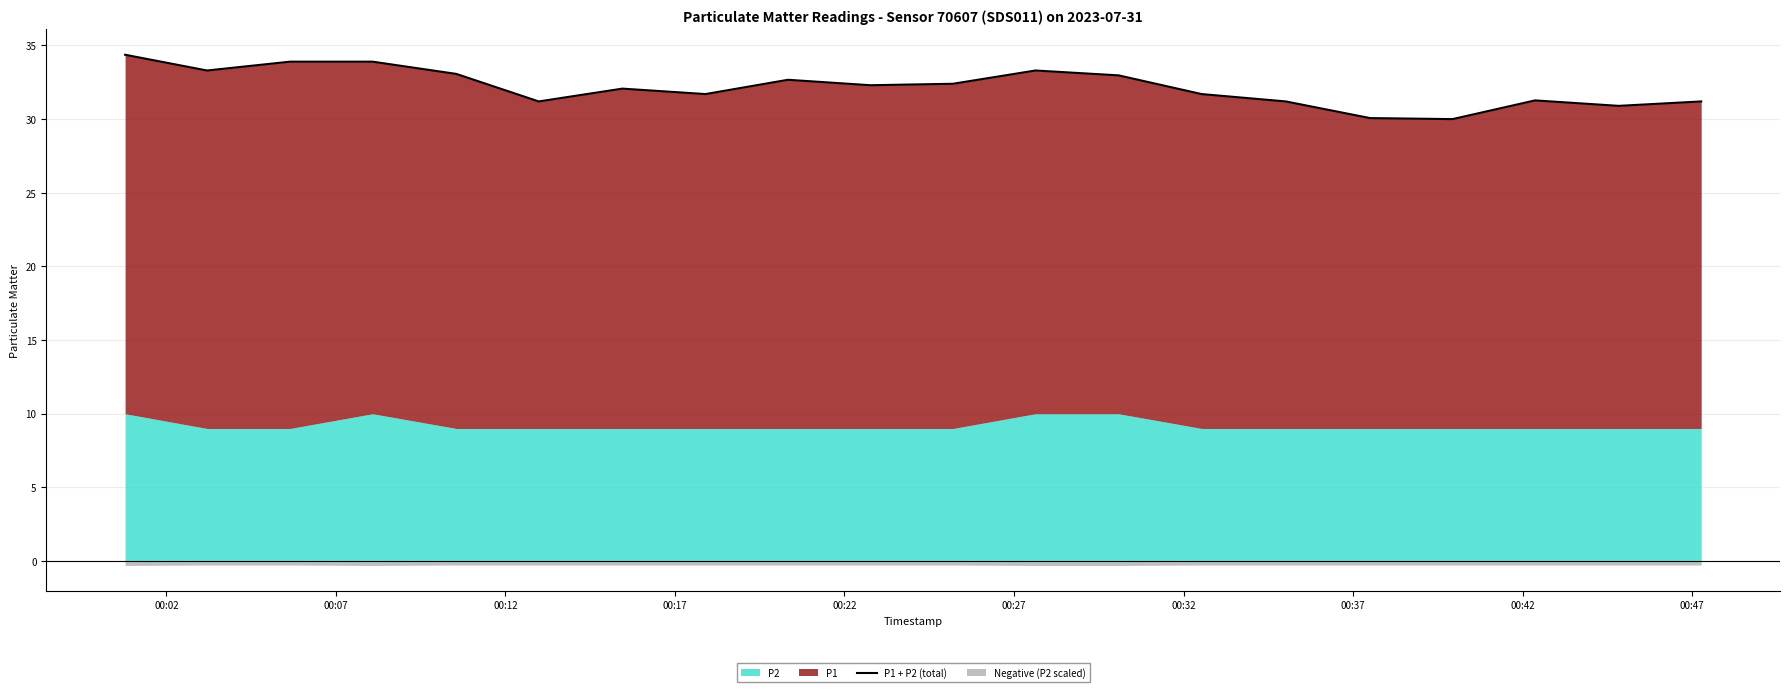

How many points are higher than both their immediate neighbors (excluding endpoints)?

4